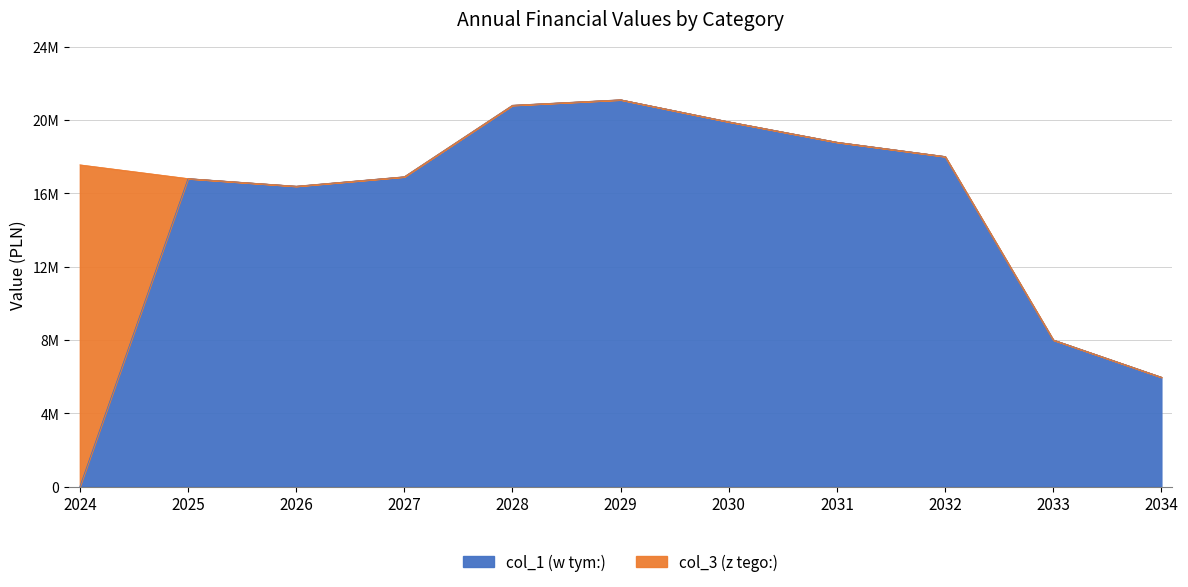

How many points are lower than both their immediate neighbors (excluding endpoints)?

1